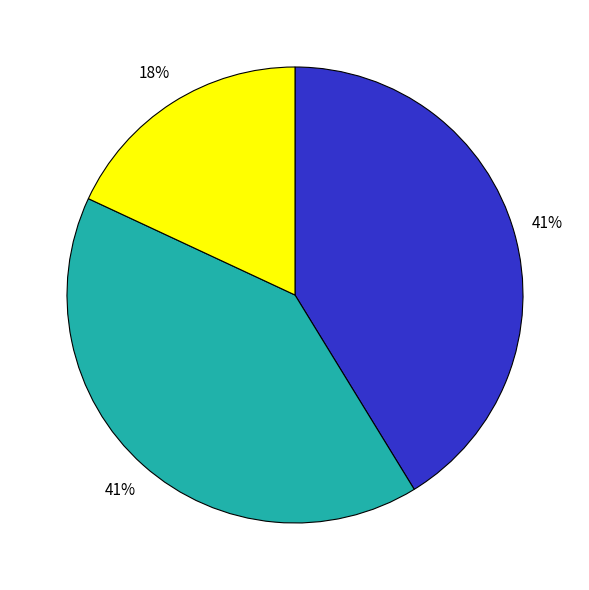

Is there a majority slice in this chart?

No